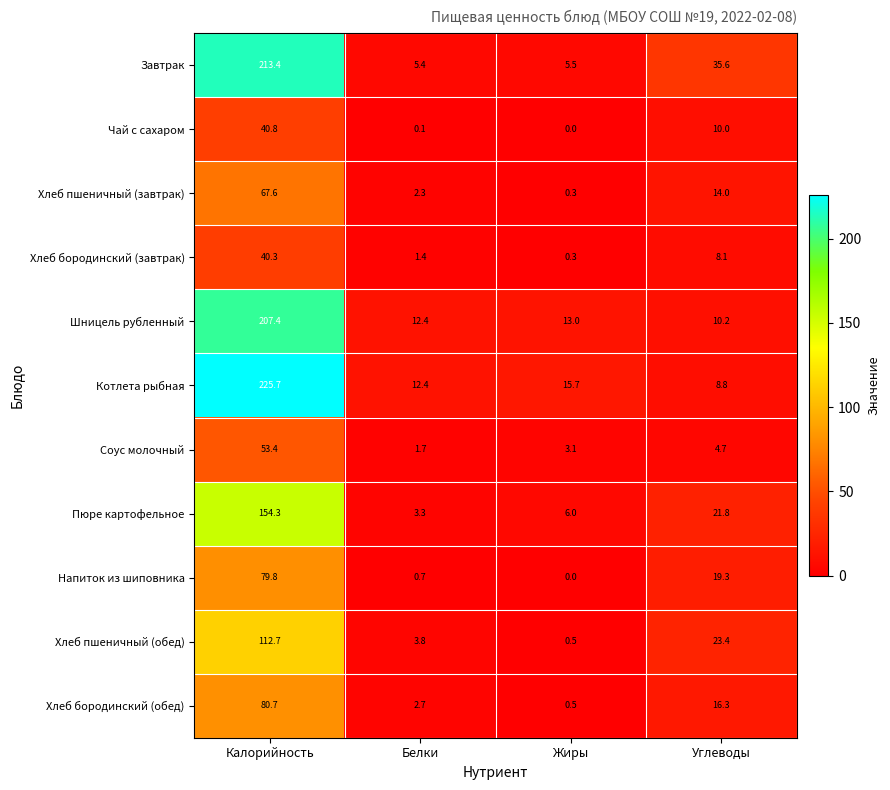

What is the maximum value for Котлета рыбная?

225.7